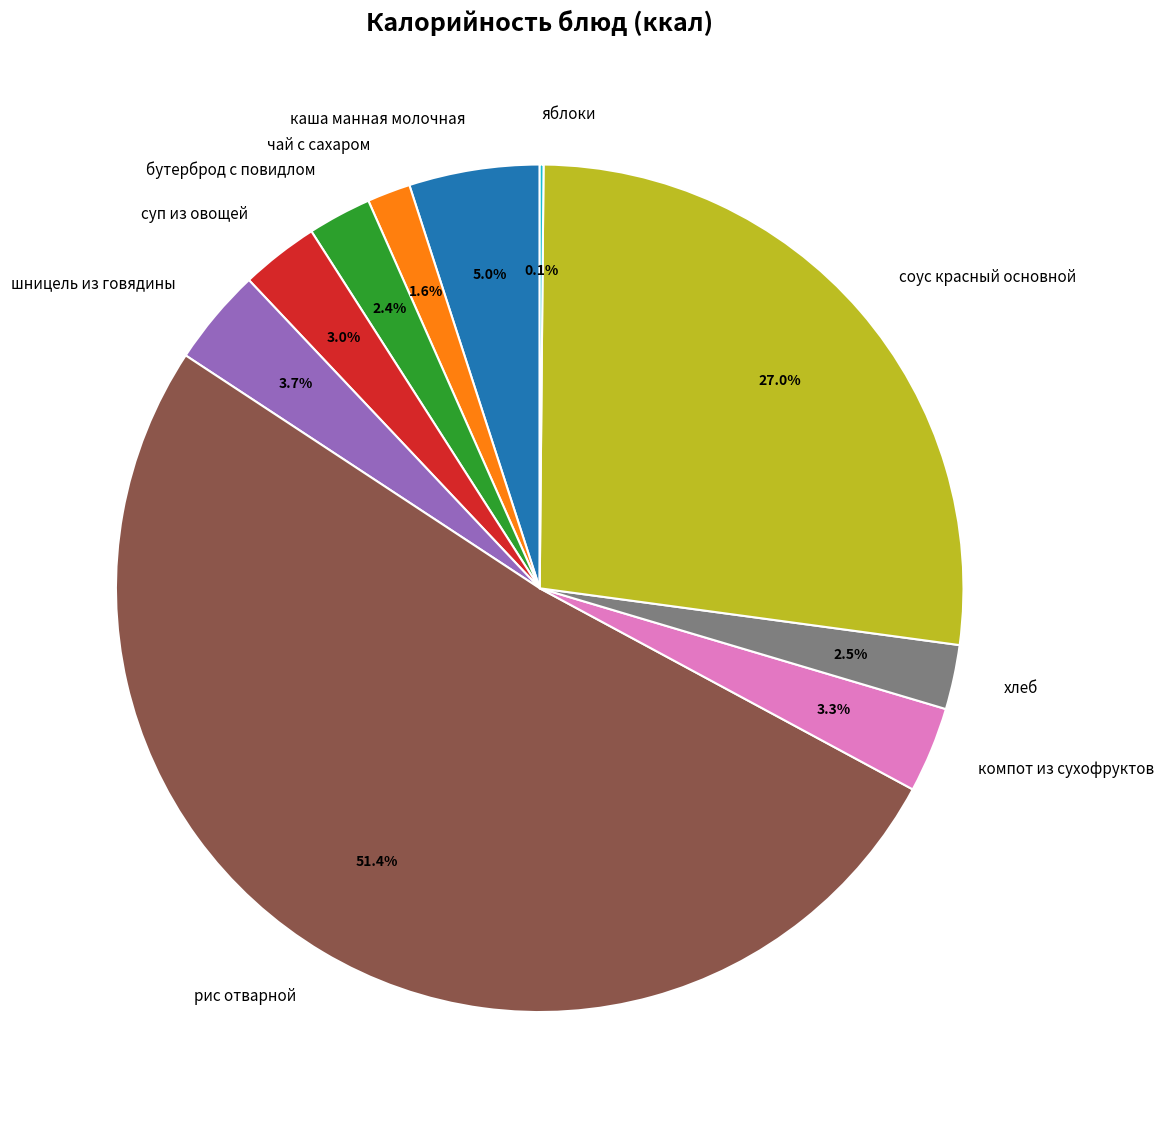

To the nearest percent, what percentage of the pie is шницель из говядины?

4%